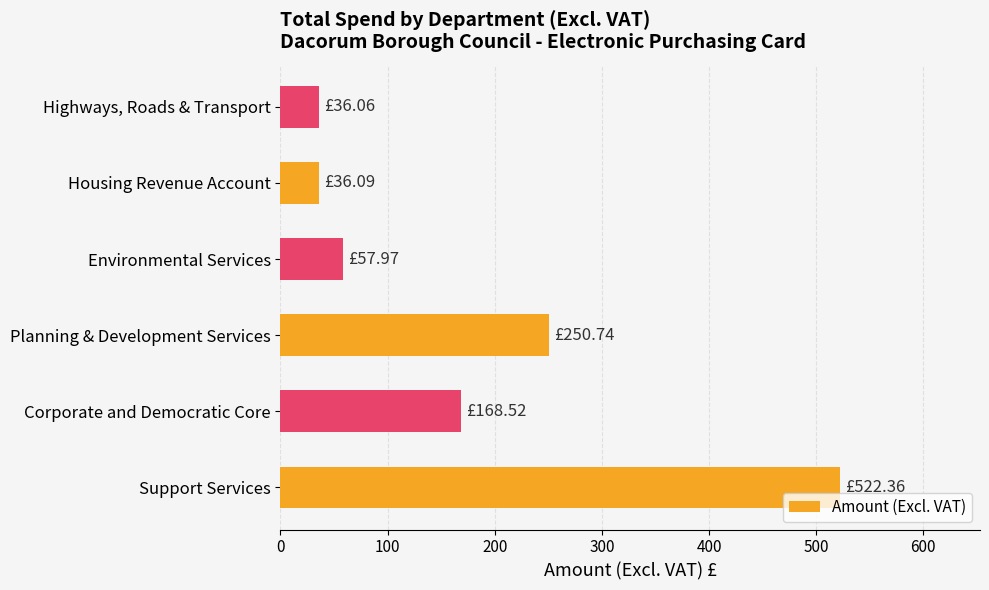

What is the smallest value displayed?

36.1